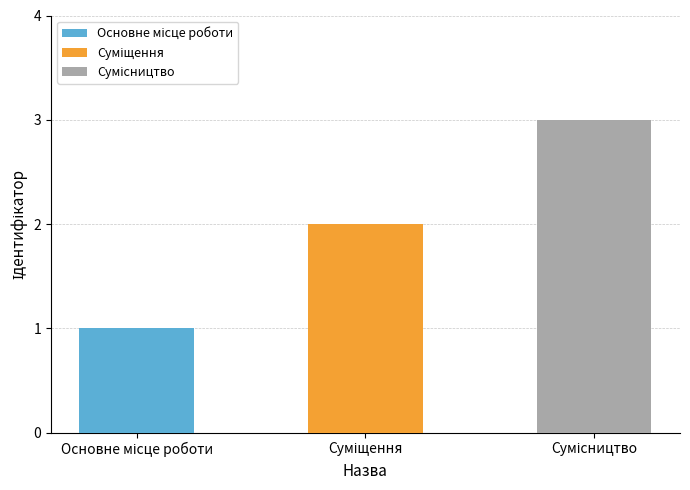

What is the sum of all values?

6